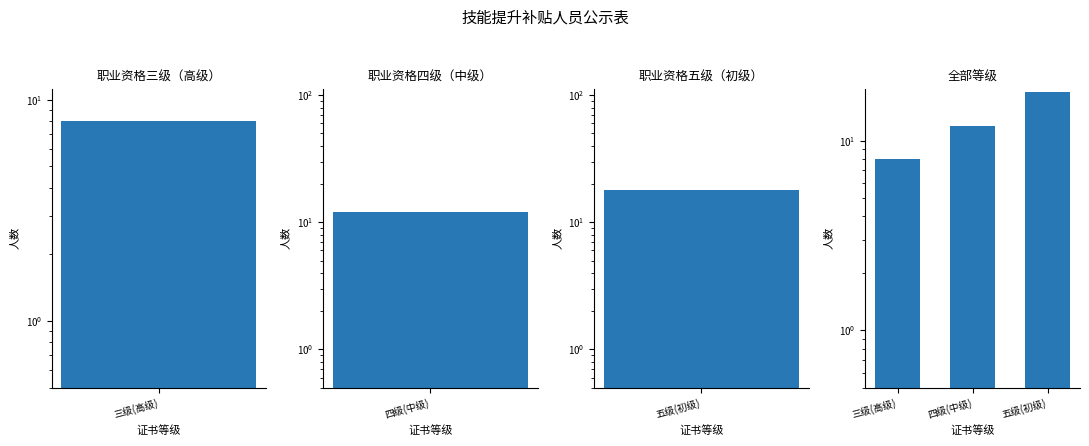

How many values are between 8 and 18?

3